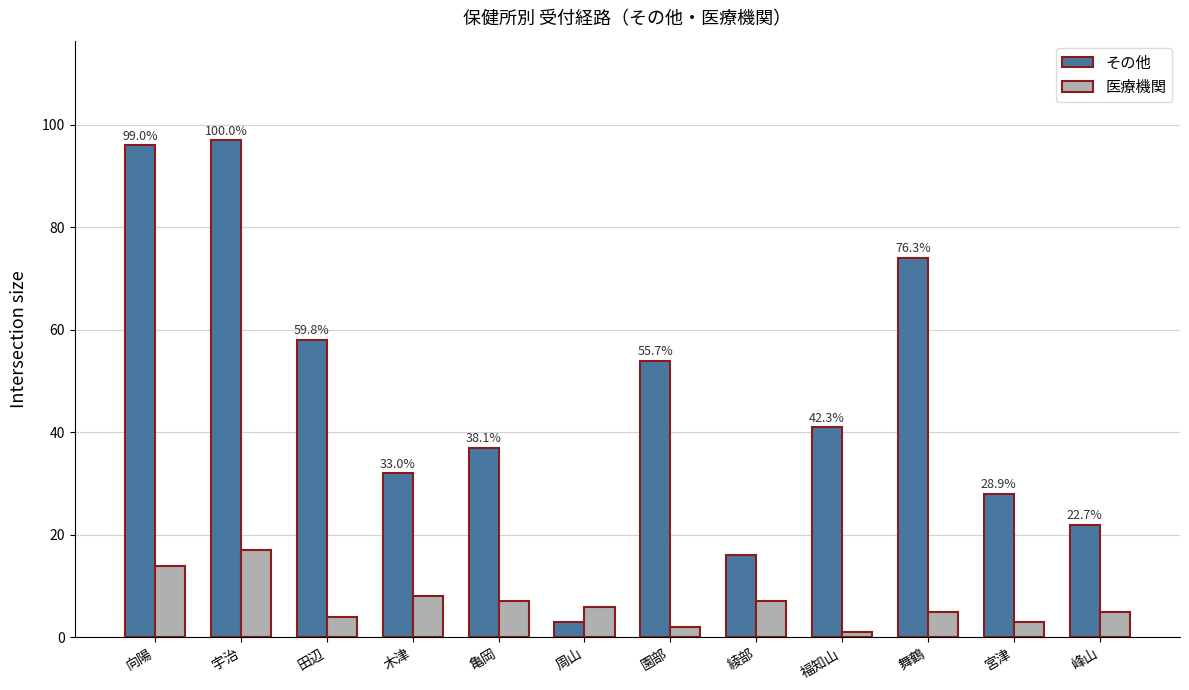

List the series in order of their peak value, lowest first.

医療機関, その他